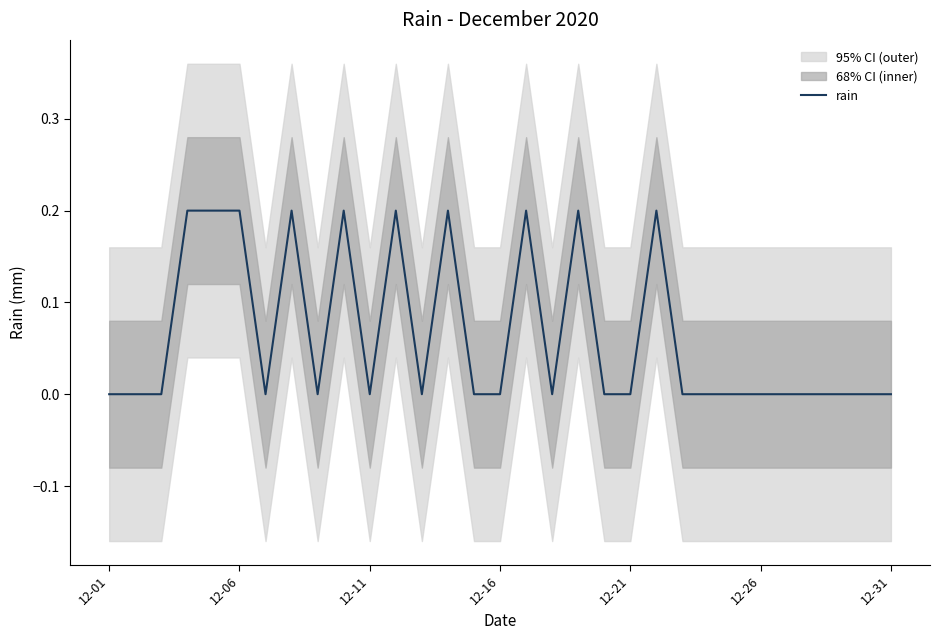

The value of rain at 12-01 is 0.1. True or false?

False